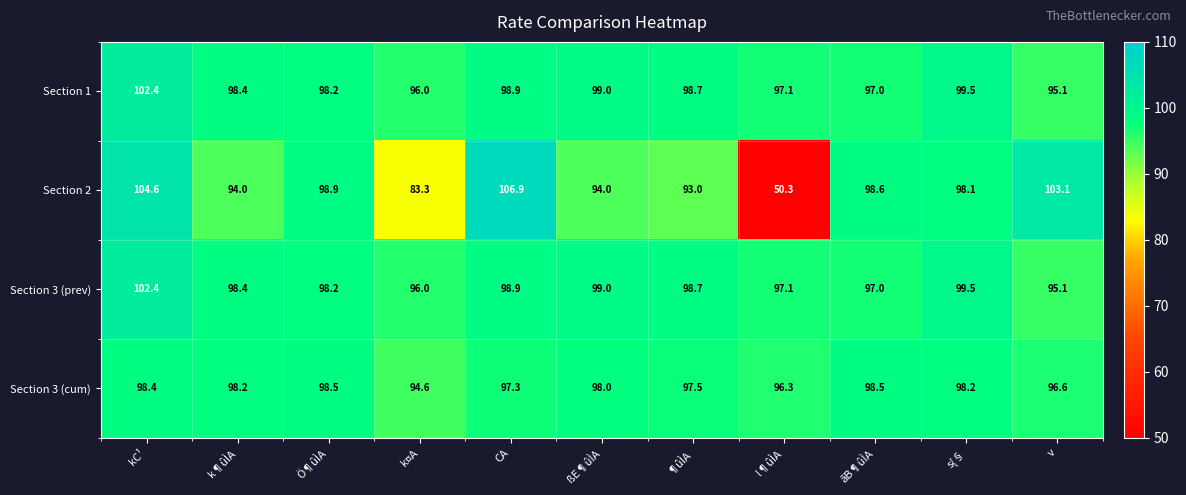

What is the approximate value of Section 2 at ãB¶ûÌA?

98.6